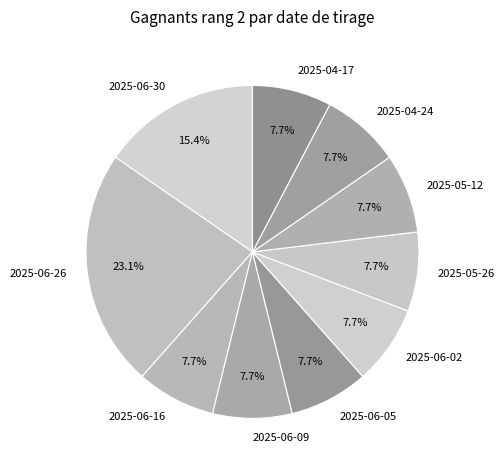

What percentage do 2025-06-30 and 2025-06-02 together represent?

23.1%